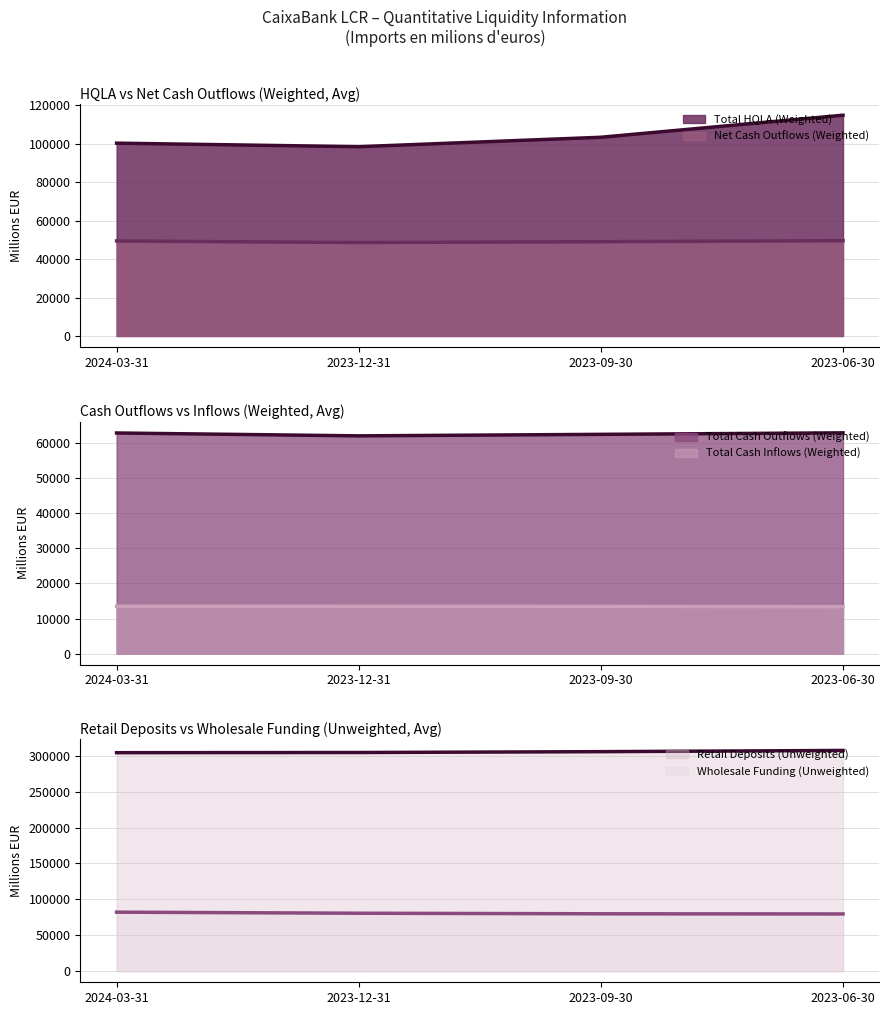

True or false: Total Cash Outflows (Weighted) and Wholesale Funding (Unweighted) intersect in this chart.

False